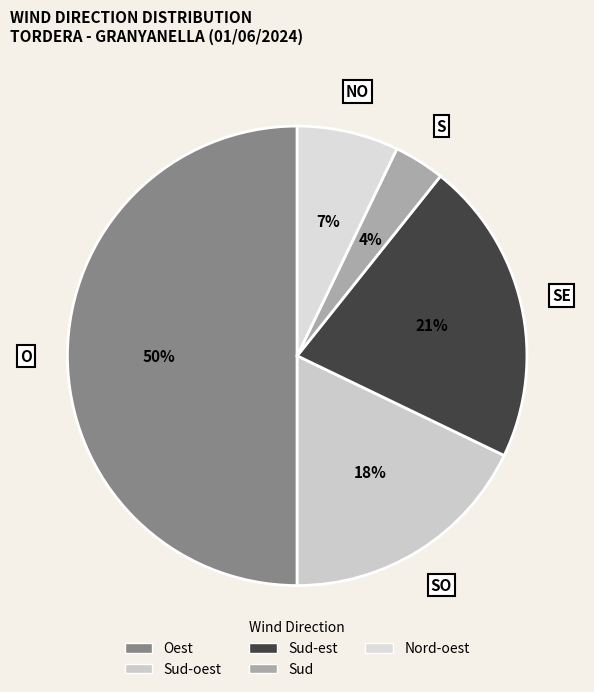

Count the number of slices in the pie.

5